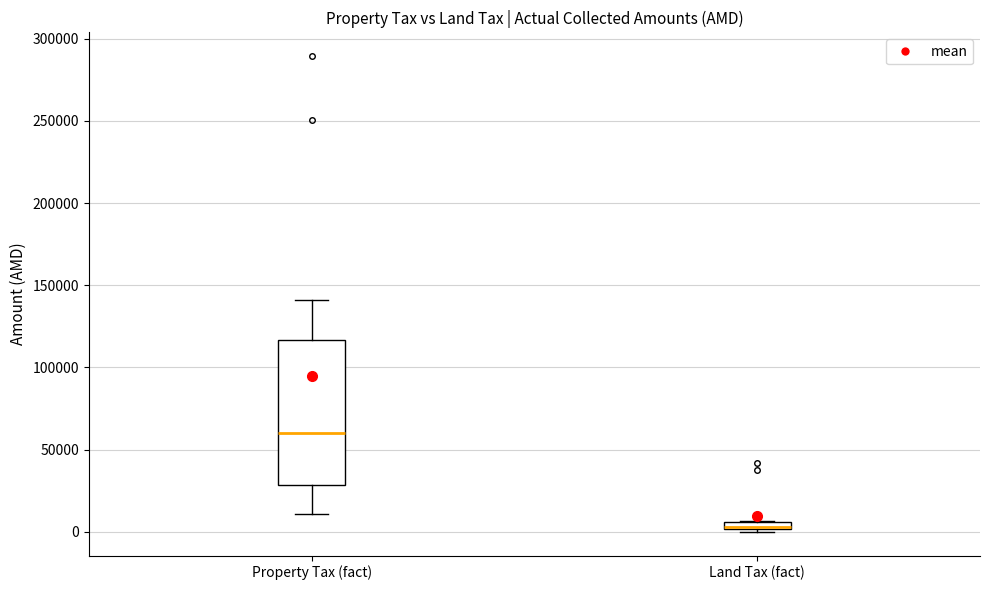

Comparing the boxes themselves (not the whiskers), which one is the tallest?

Property Tax (fact)